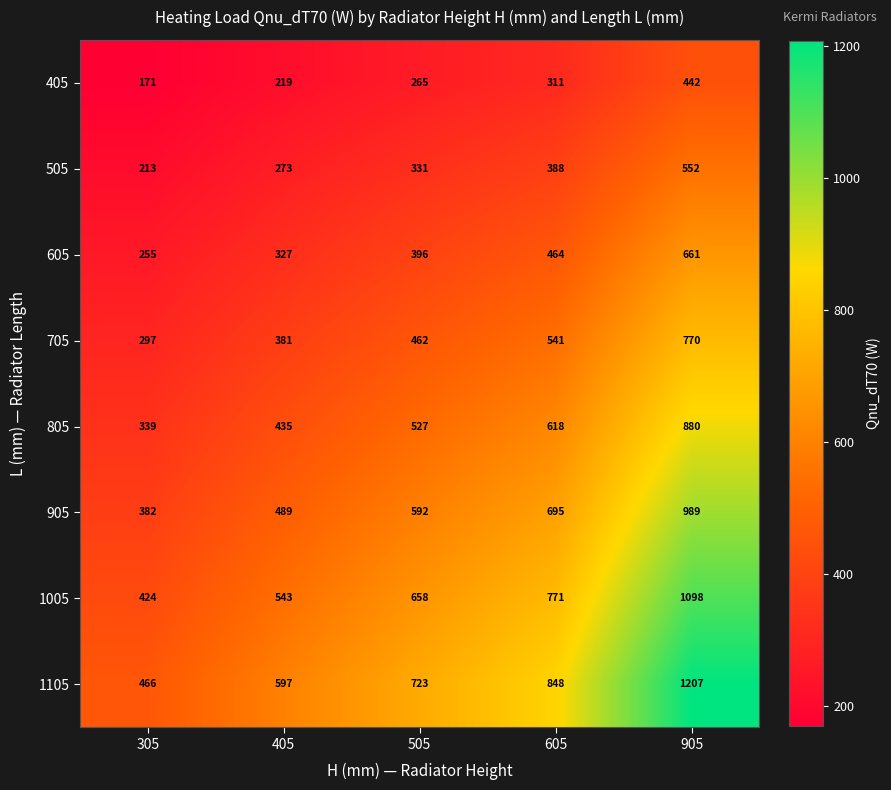

What is the total value across all series at 405?

3264